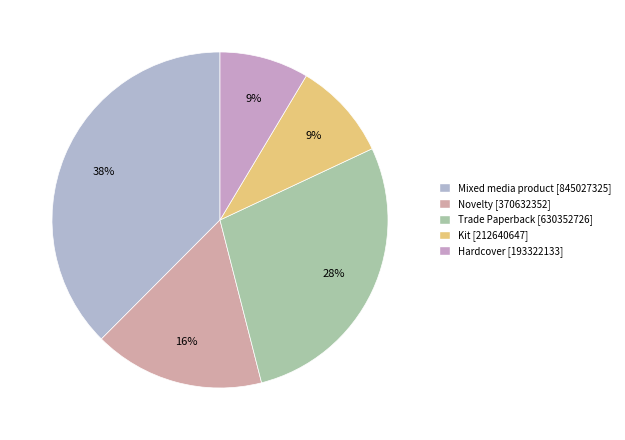

To the nearest percent, what is the difference between the largest and smallest slice percentages?

29%